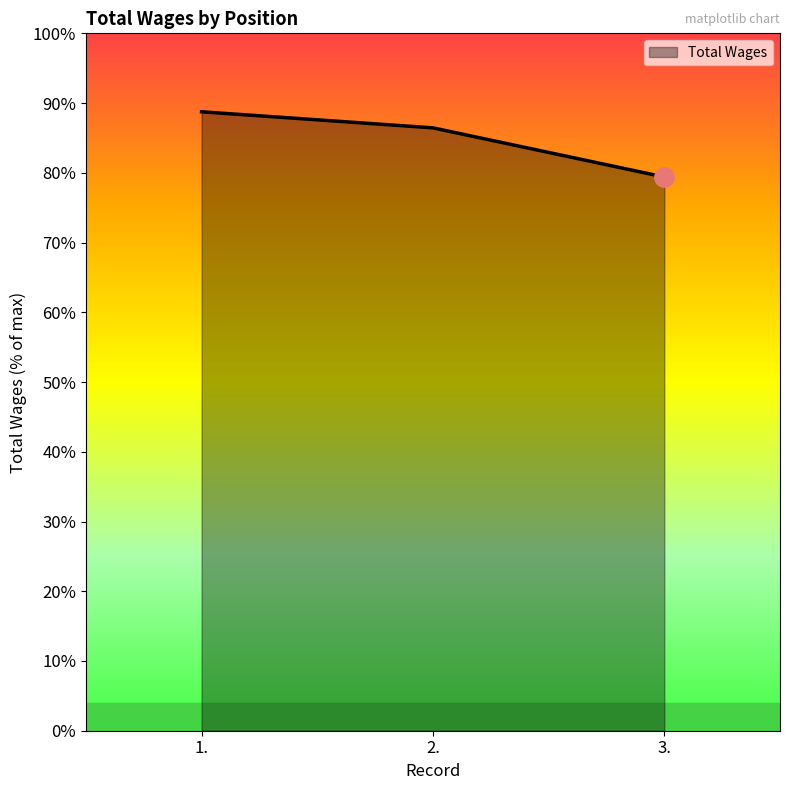

Is this an area chart (filled region under the line)?

Yes